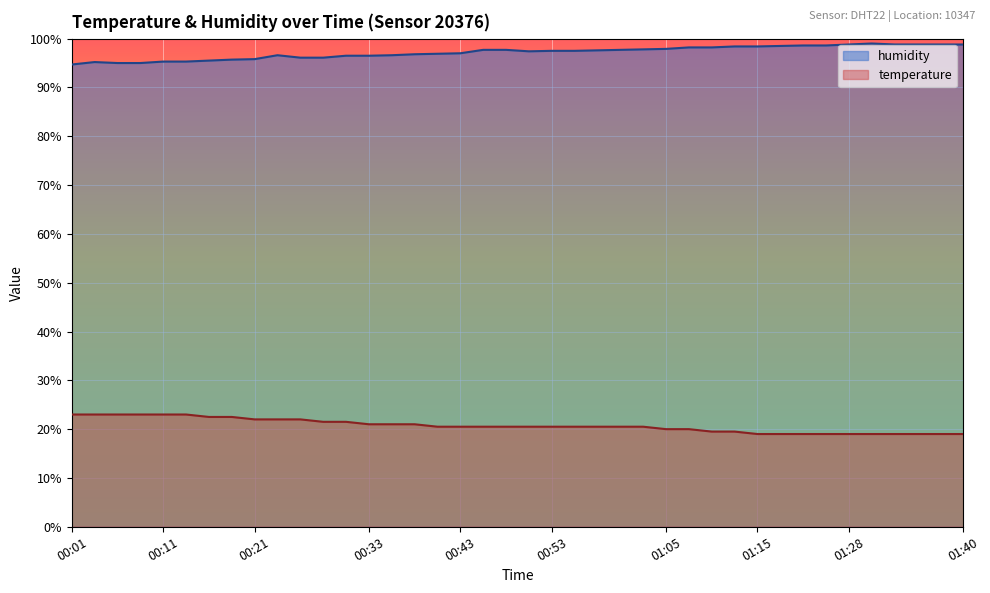

What is the difference between the highest and lowest values at 00:06?

72.0